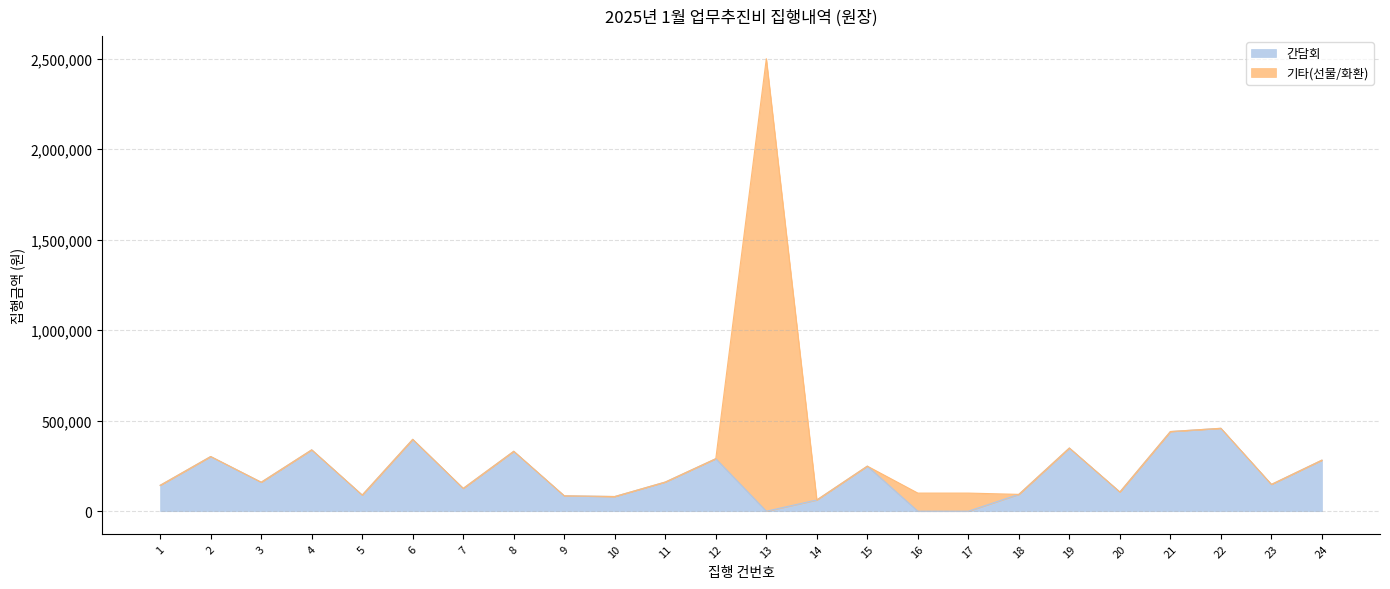

Reading left to right, extract all data points from this chart.

143000	302000	160000	339000	89000	397000	126000	331000	85000	81000	161000	290000	0	62000	249000	0	0	93000	349000	106000	440000	458000	148000	282000